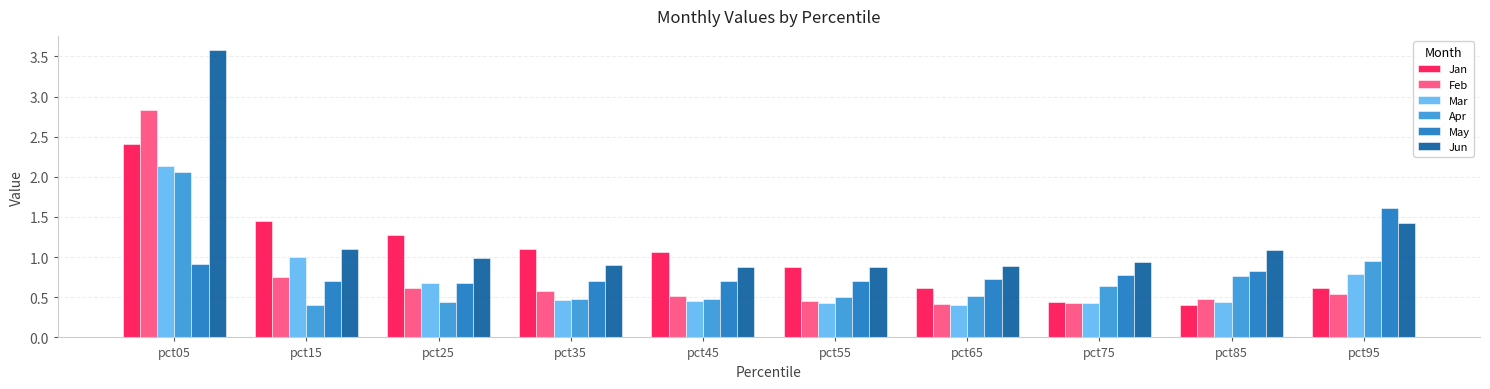

What is the difference between the maximum and minimum values in the Jan series?

2.0